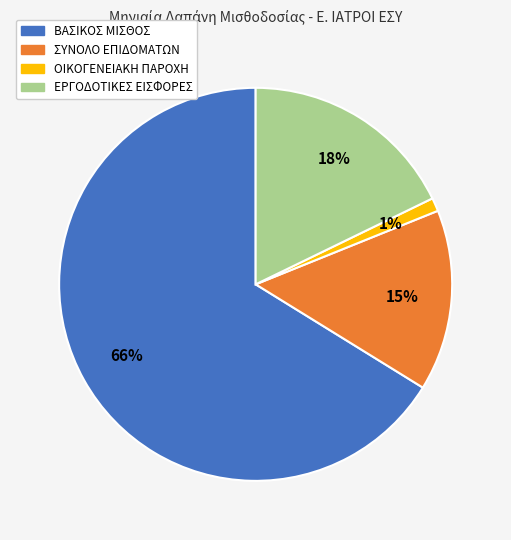

What is the largest slice in the pie chart?

ΒΑΣΙΚΟΣ ΜΙΣΘΟΣ